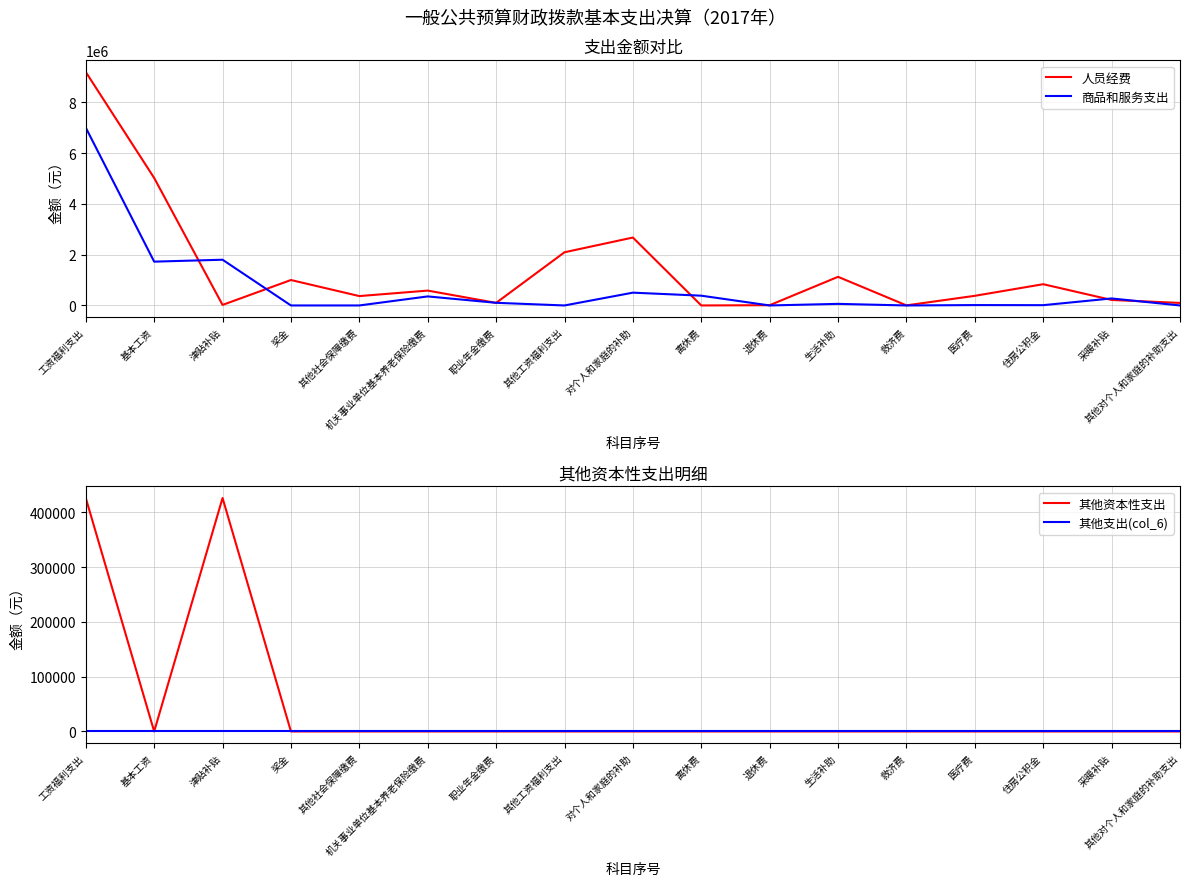

How many values in 商品和服务支出 are above zero?

12